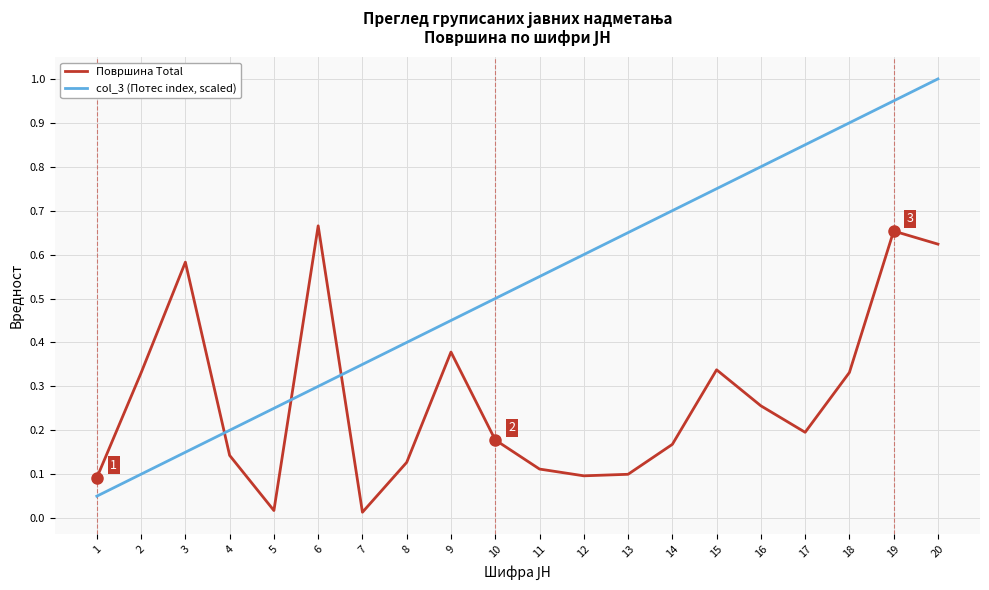

Where is col_3 (Потес index, scaled) nearest to the value 0?

1